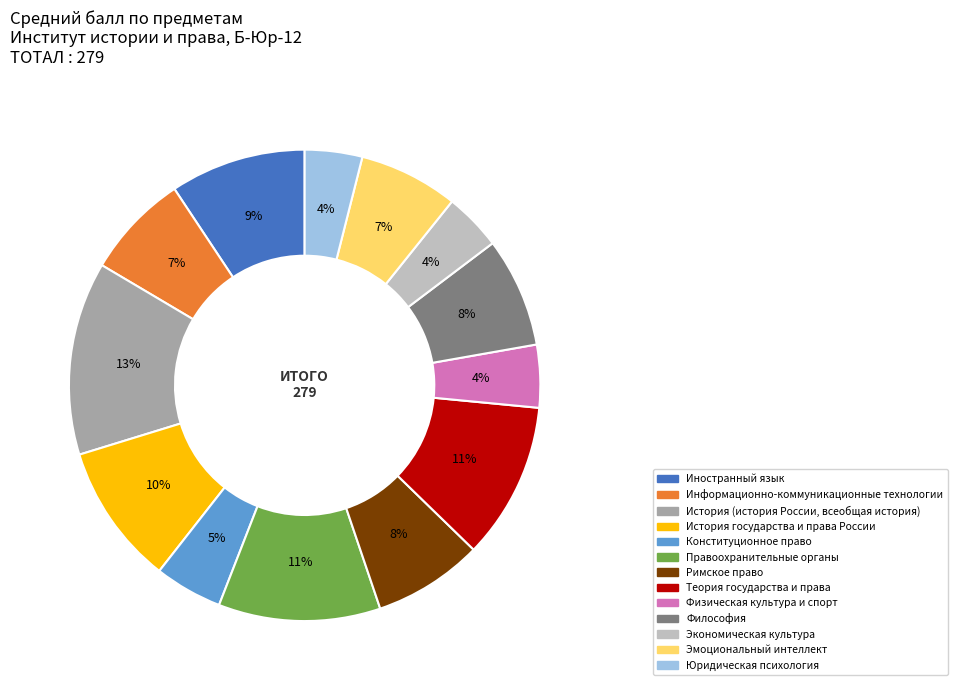

Is there any slice that represents more than half of the pie?

No